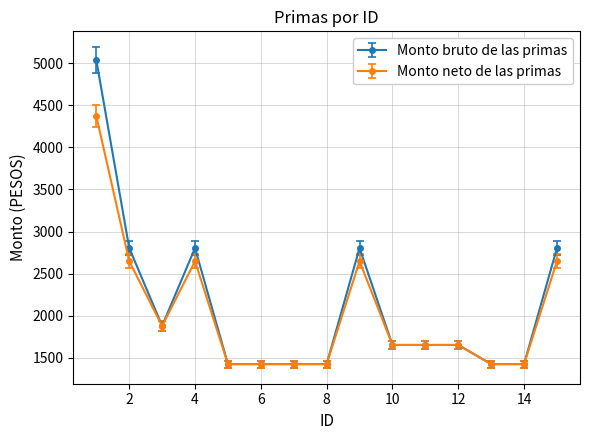

How many distinct data groups are displayed?

2